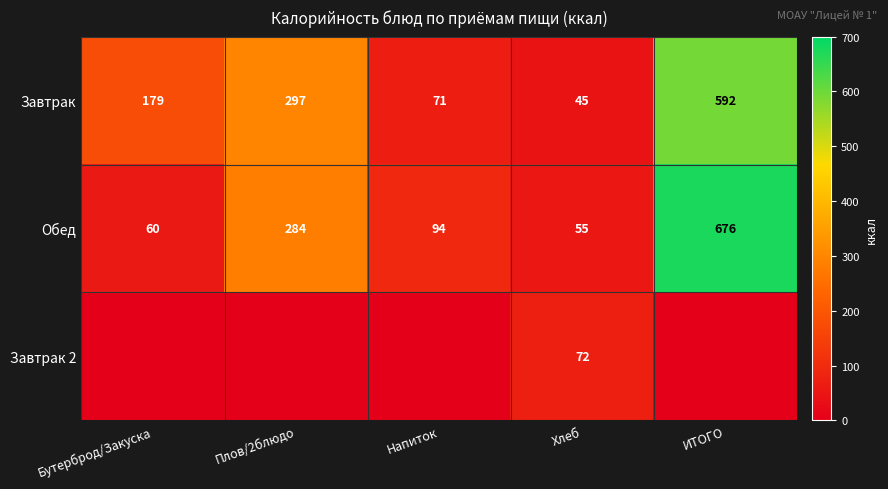

What is the difference between the maximum and second lowest values in the Завтрак series?

521